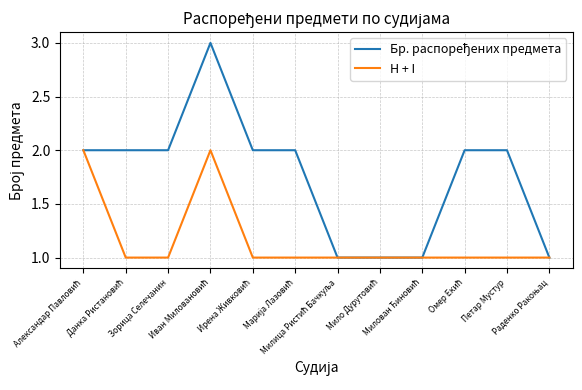

What is the greatest value displayed?

3